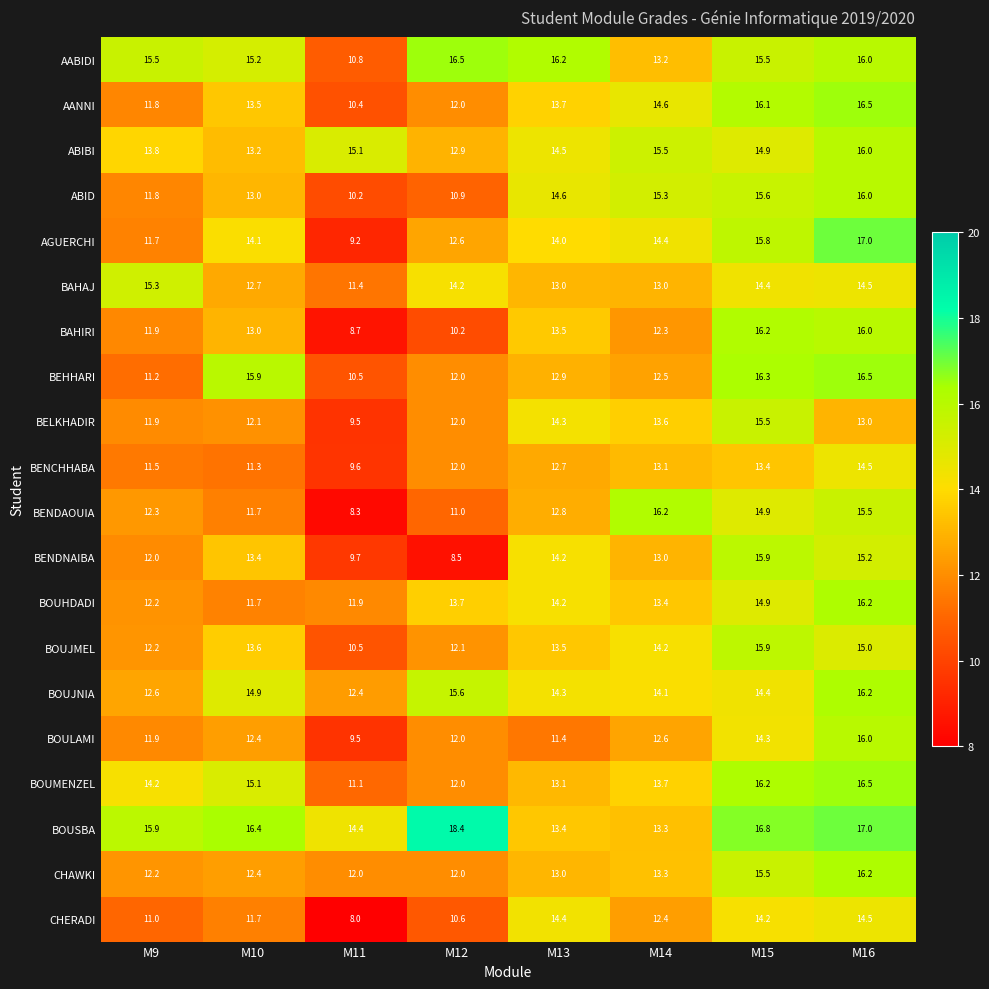

The BOUMENZEL series shows 13.7 at M14. True or false?

True